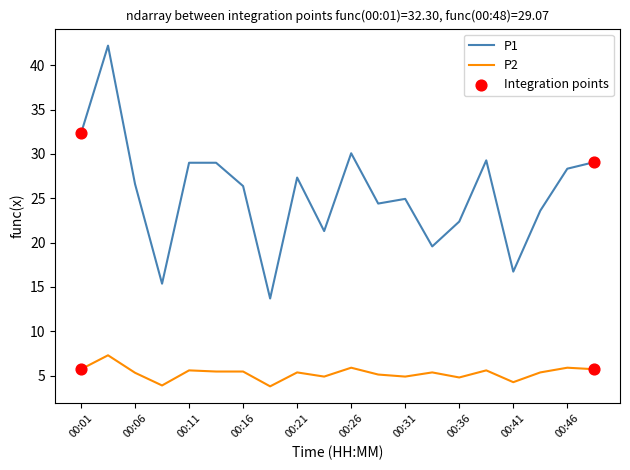

Which series has the widest spread of values?

P1